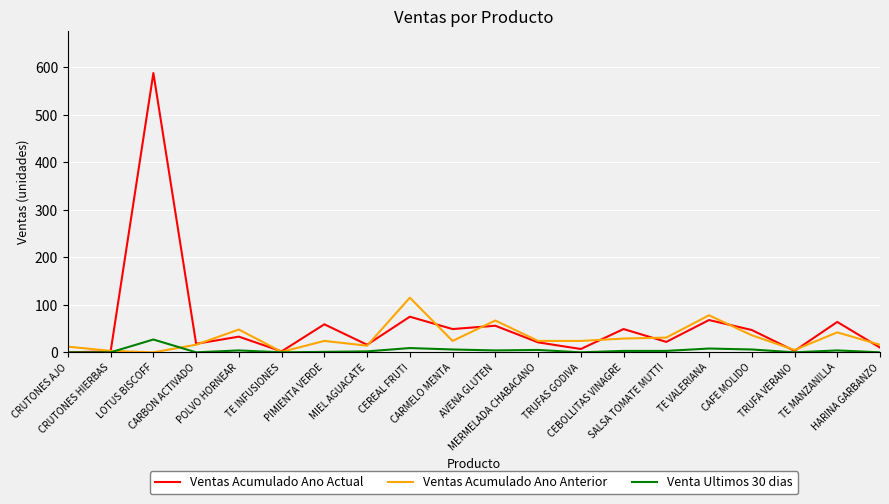

Rank the series by their maximum value, from highest to lowest.

Ventas Acumulado Ano Actual, Ventas Acumulado Ano Anterior, Venta Ultimos 30 dias